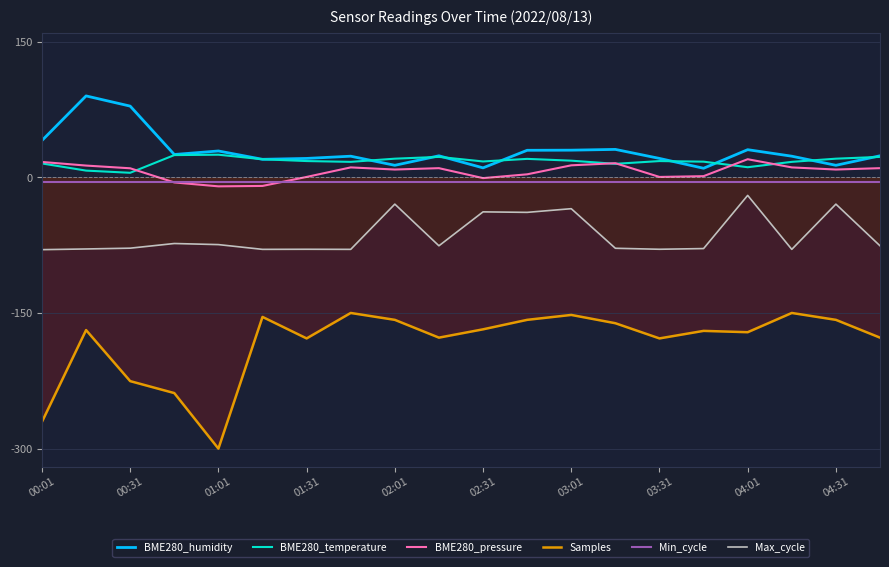

What is the smallest value displayed?

-300.0